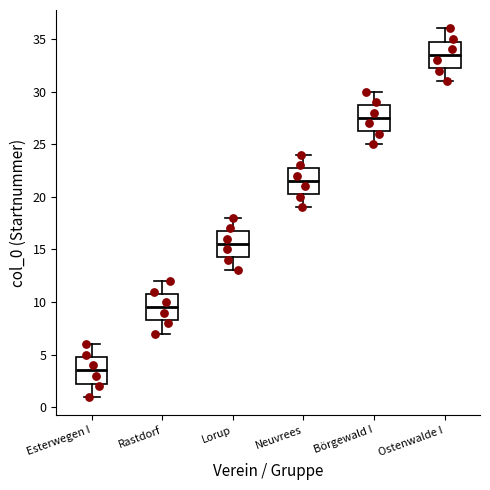

Reading left to right, read every box against the y-axis: the position of its median line, the range the box covers, and the ends of its whiskers. The values are not printed on the chart, so give them approximately, as read against the axis.

Esterwegen I: median 3.5, box 2.5 to 5.0, whiskers 1.0 to 6.0
Rastdorf: median 9.5, box 8.5 to 11.0, whiskers 7.0 to 12.0
Lorup: median 15.5, box 14.5 to 17.0, whiskers 13.0 to 18.0
Neuvrees: median 21.5, box 20.5 to 23.0, whiskers 19.0 to 24.0
Börgewald I: median 27.5, box 26.5 to 29.0, whiskers 25.0 to 30.0
Ostenwalde I: median 33.5, box 32.5 to 35.0, whiskers 31.0 to 36.0